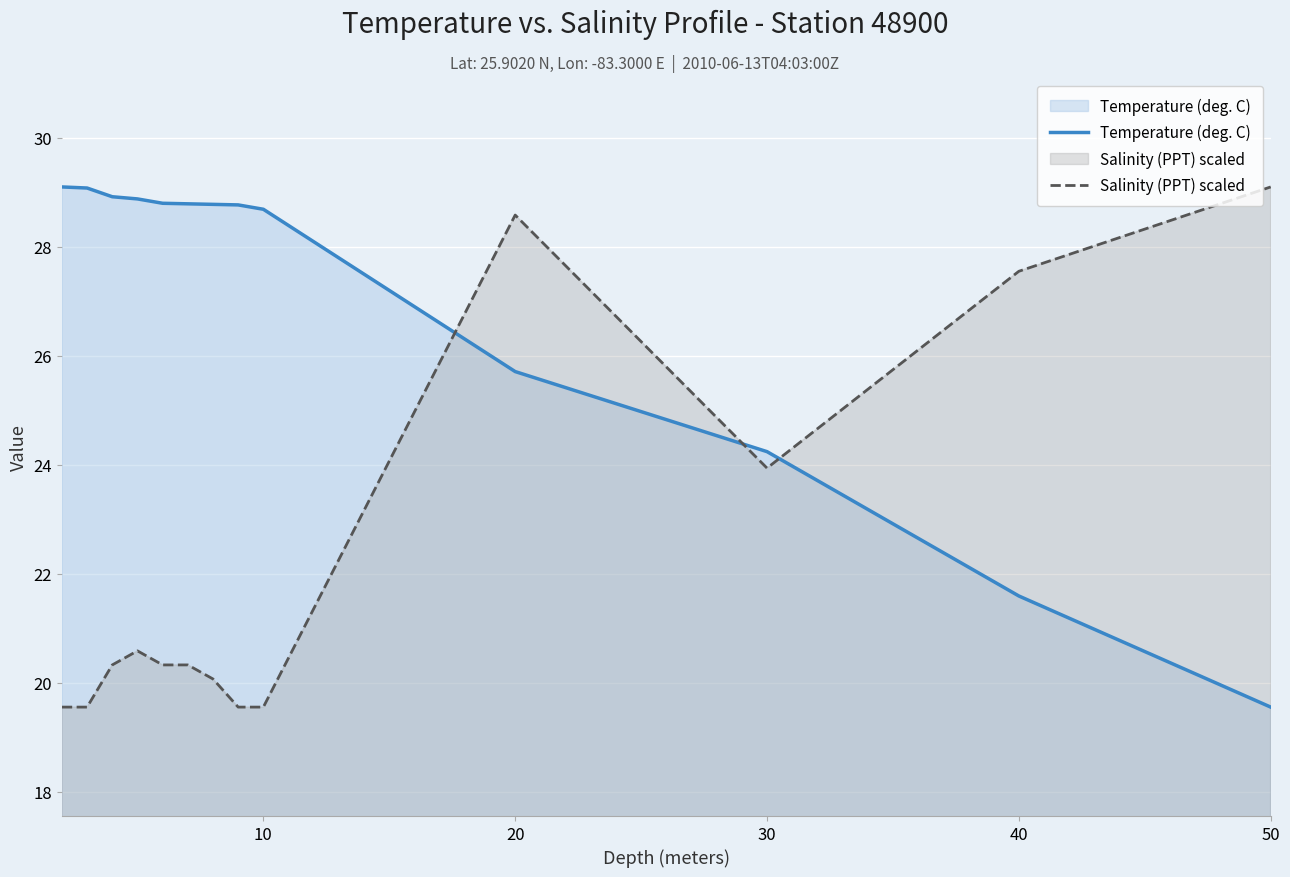

True or false: Temperature (deg. C) has a value of 37.9 at 20.

False